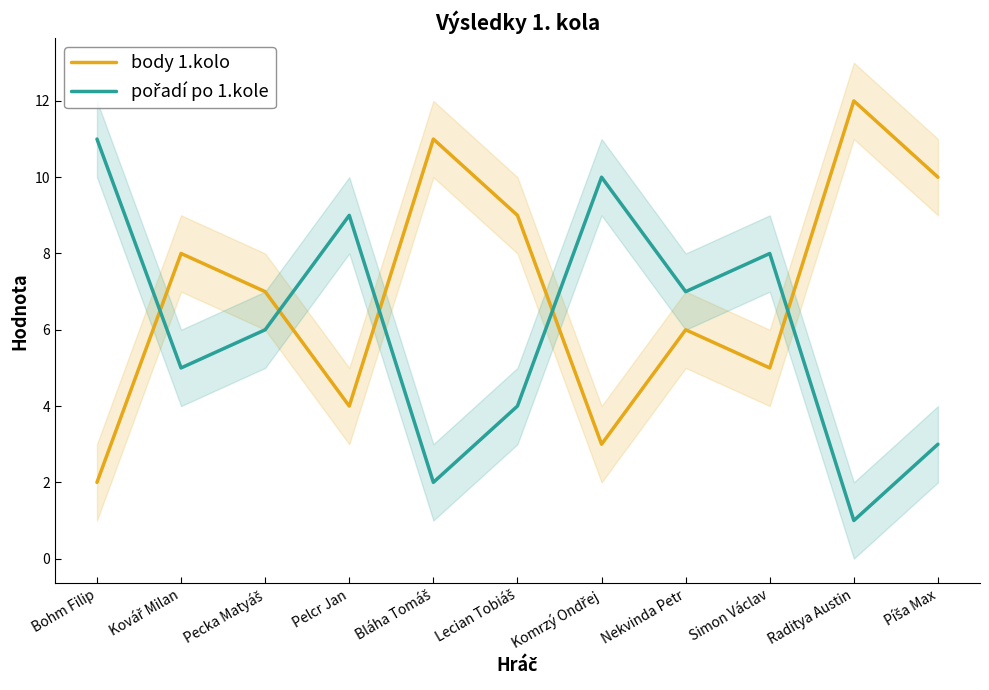

Which series has the largest range (max minus min)?

body 1.kolo